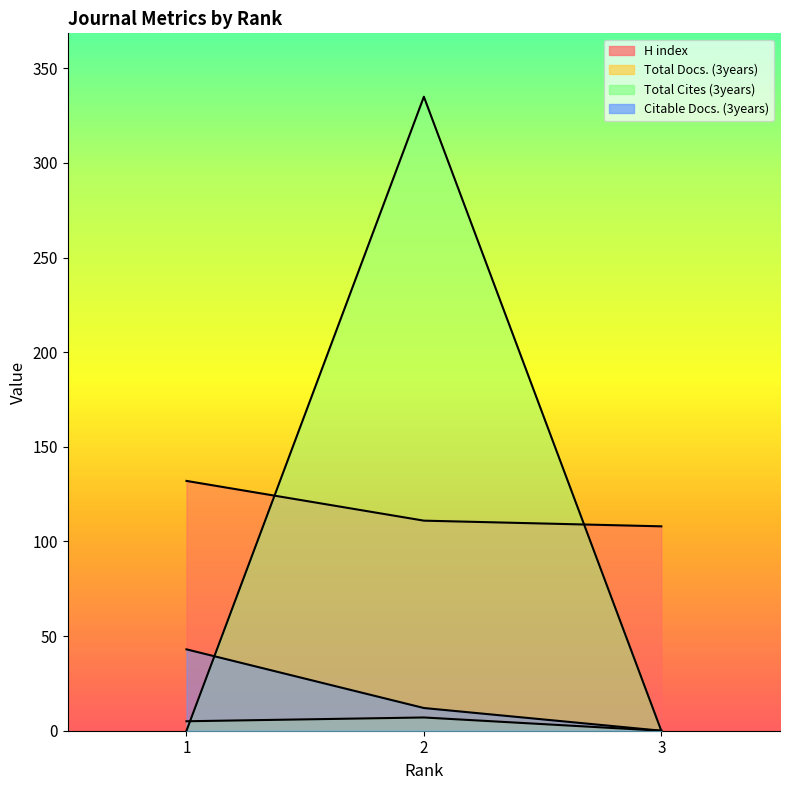

How many values in Total Docs. (3years) are above zero?

2